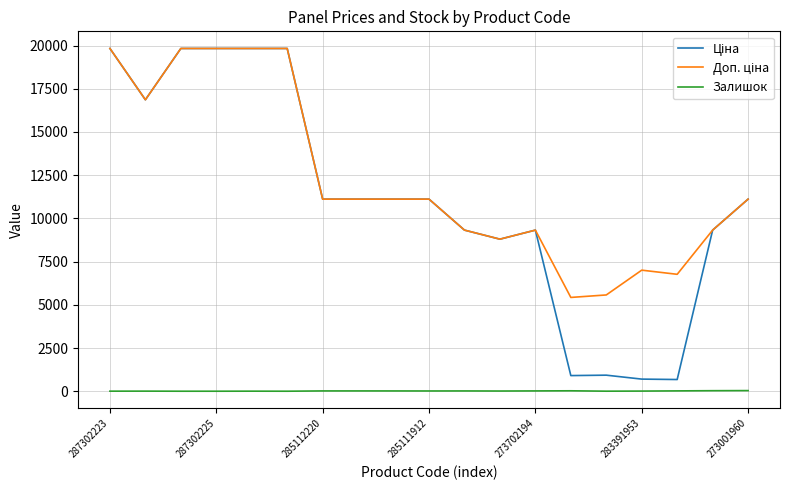

Is this an area chart (filled region under the line)?

No